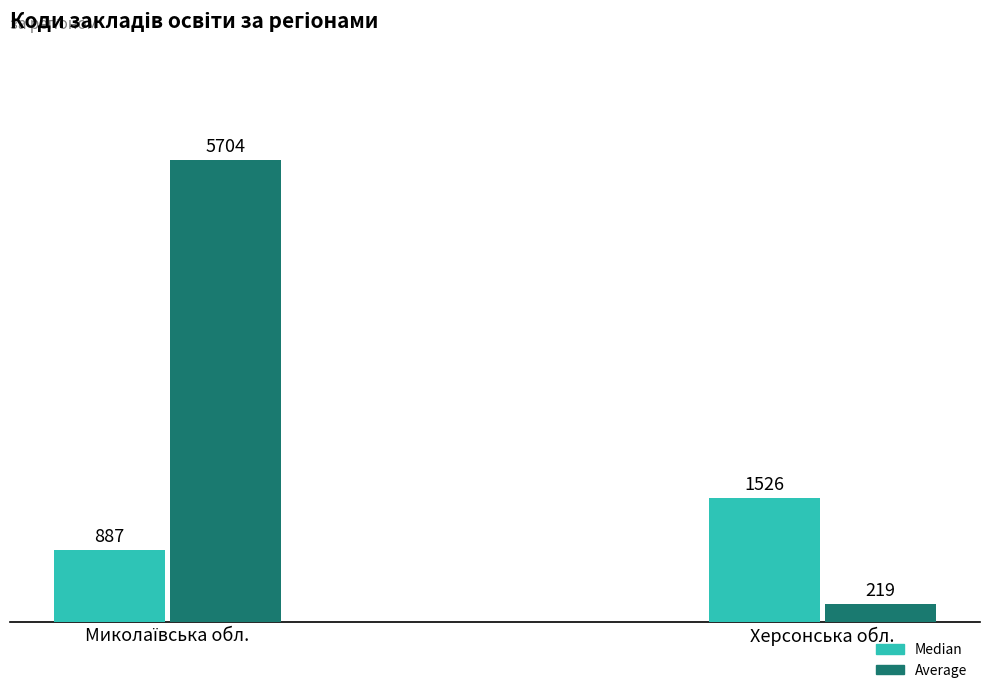

What is the sum of all Average values?

5923